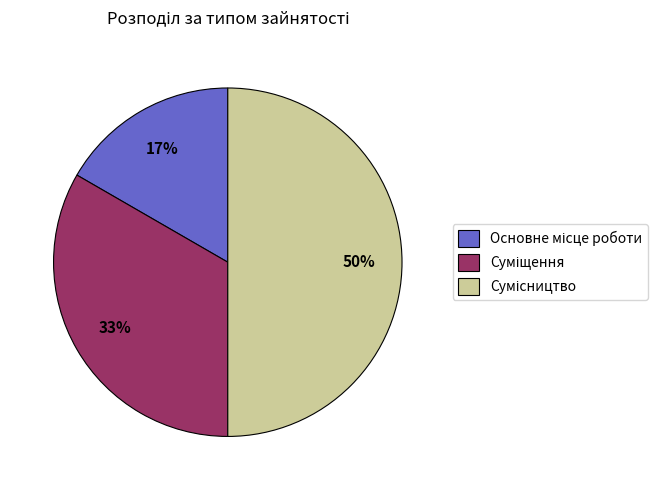

To the nearest percent, what is the average slice percentage?

33%